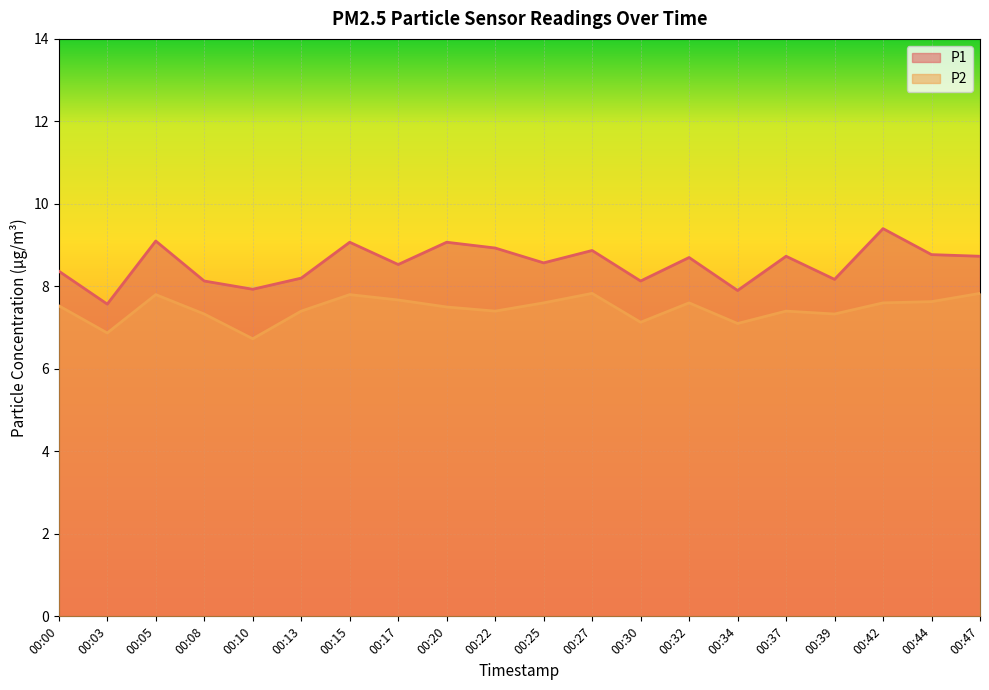

What is the difference between the second highest and second lowest values in the P1 series?

1.2